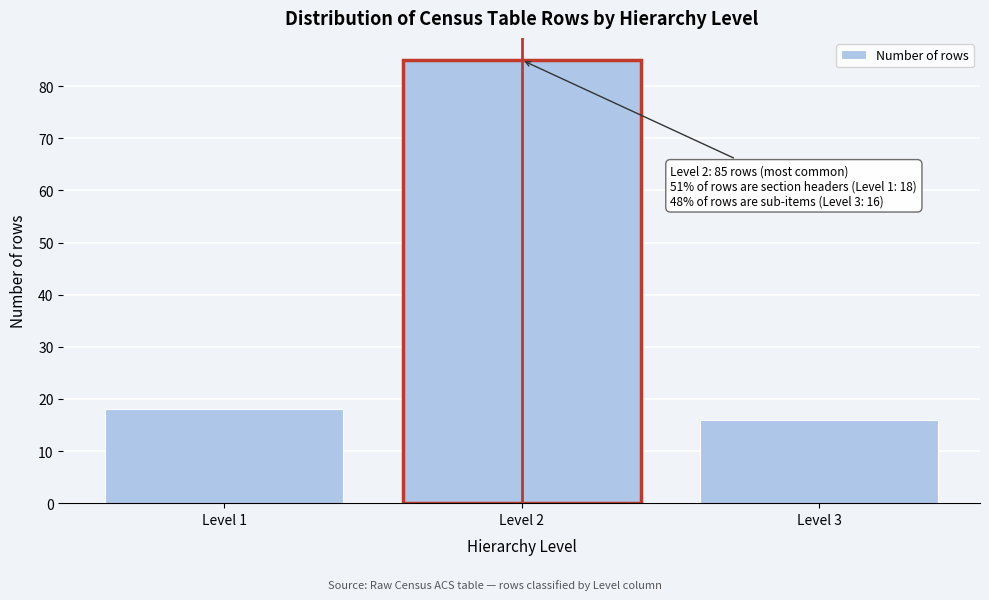

Reading right to left, extract all data points from this chart.

Level 3=16	Level 2=85	Level 1=18